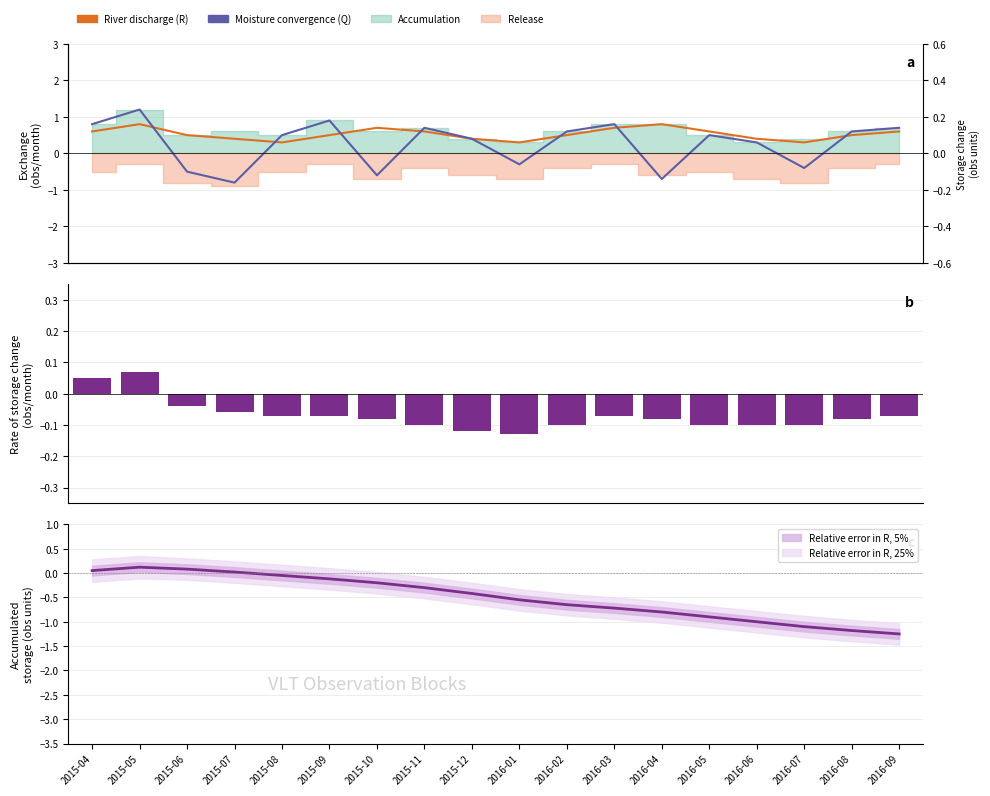

At which label does Rate of storage change first exceed 0?

2015-04